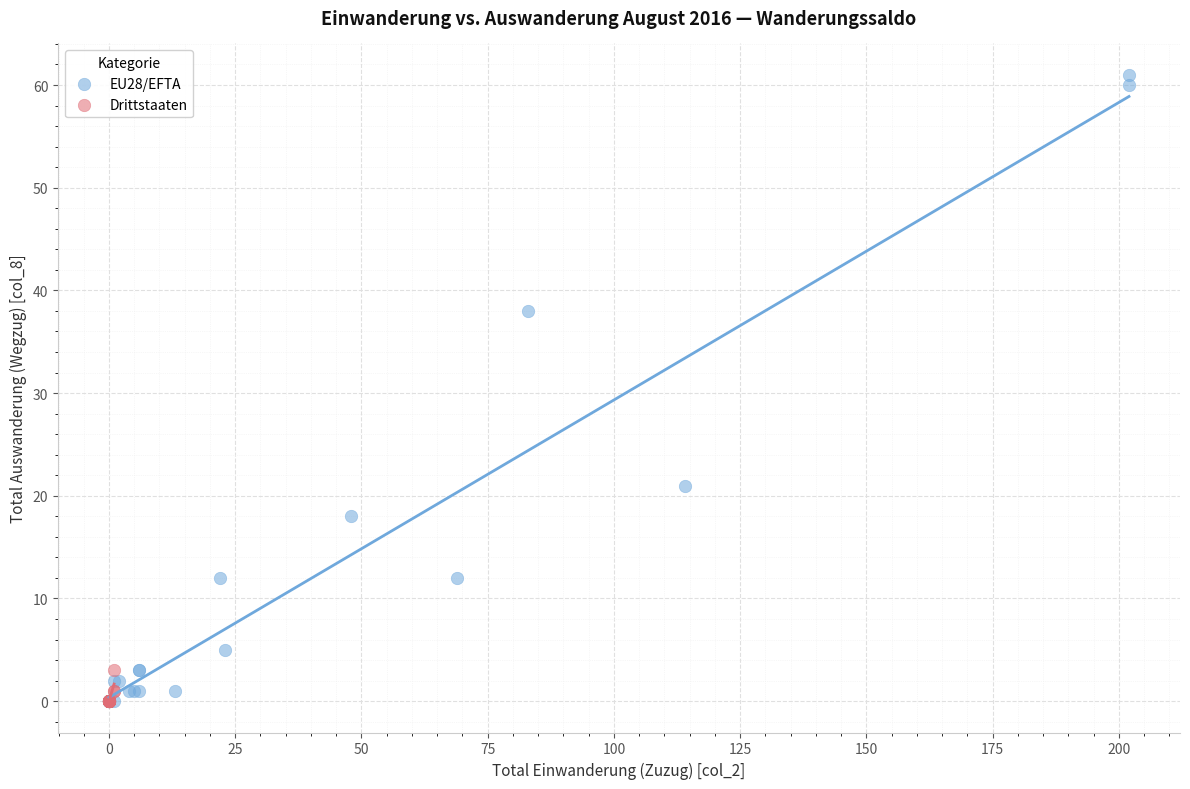

Which series contains the highest Y value?

EU28/EFTA